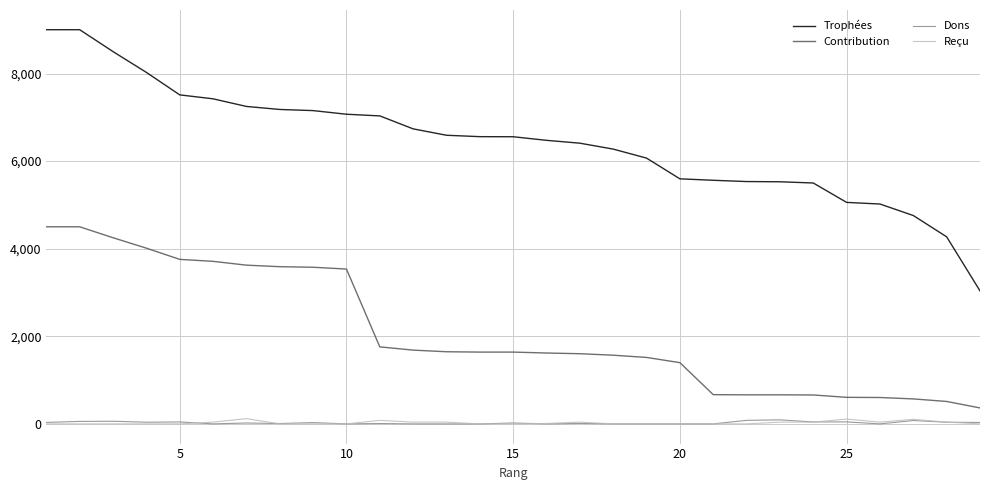

Which series has the largest total across all categories?

Trophées